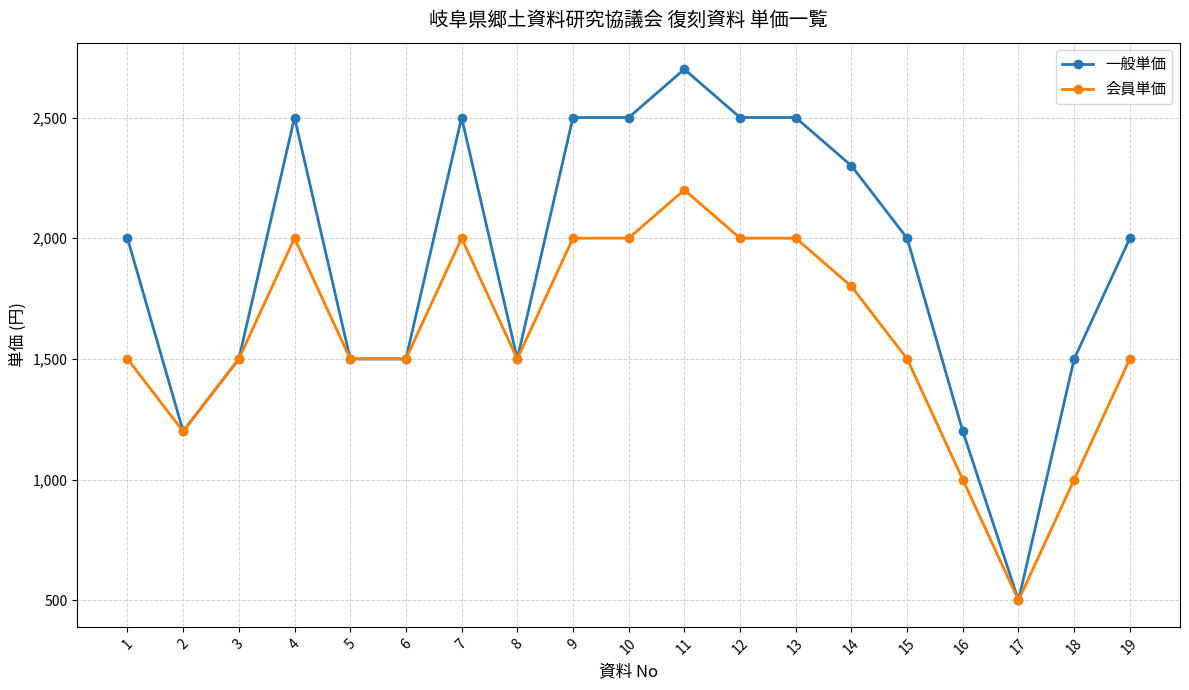

At which category does 一般単価 reach its first local peak?

4